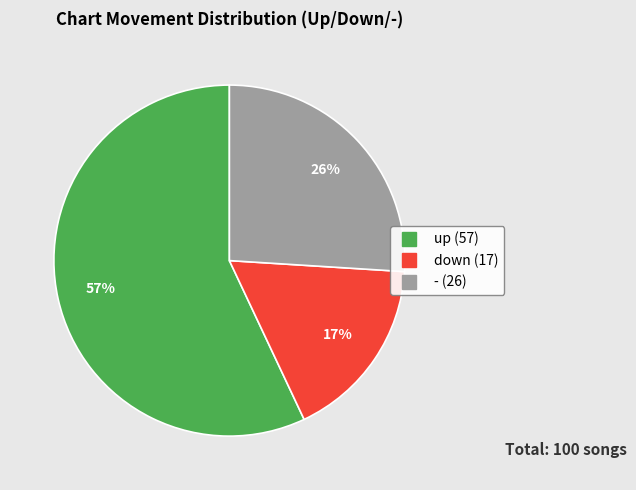

True or false: up accounts for 63% of the total.

False